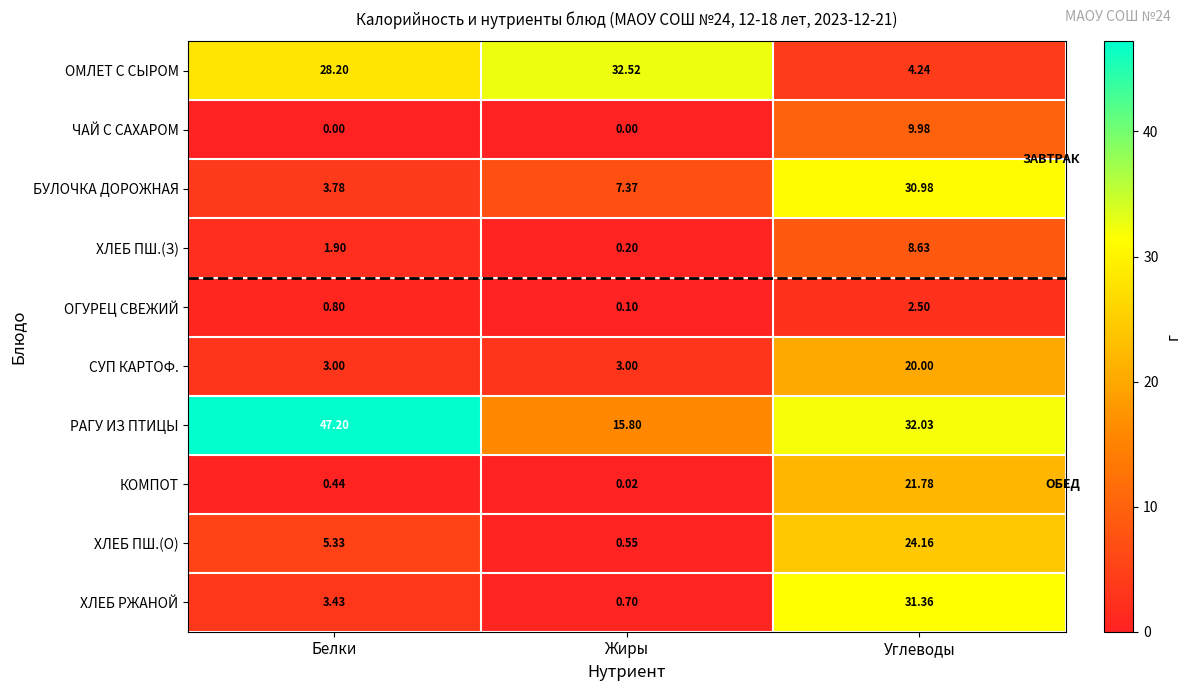

Where is ХЛЕБ РЖАНОЙ nearest to the value 16?

Белки